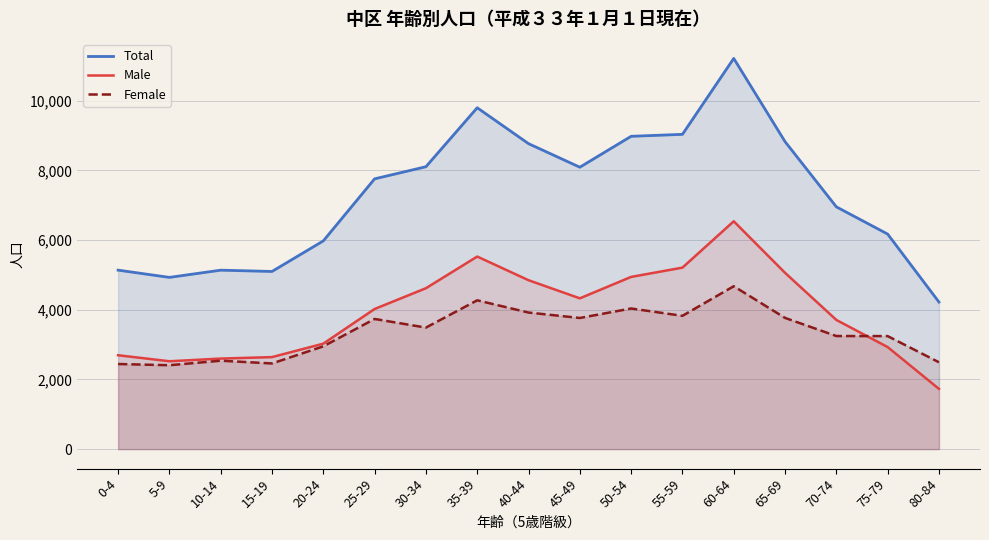

What is the maximum value shown in the chart?

11212